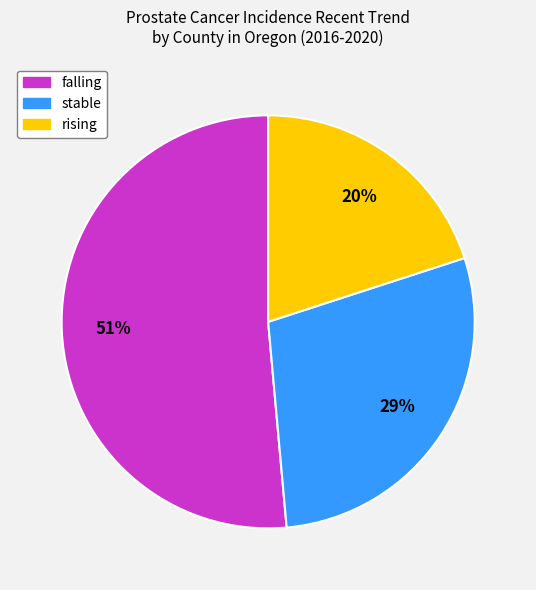

Is there a majority slice in this chart?

Yes